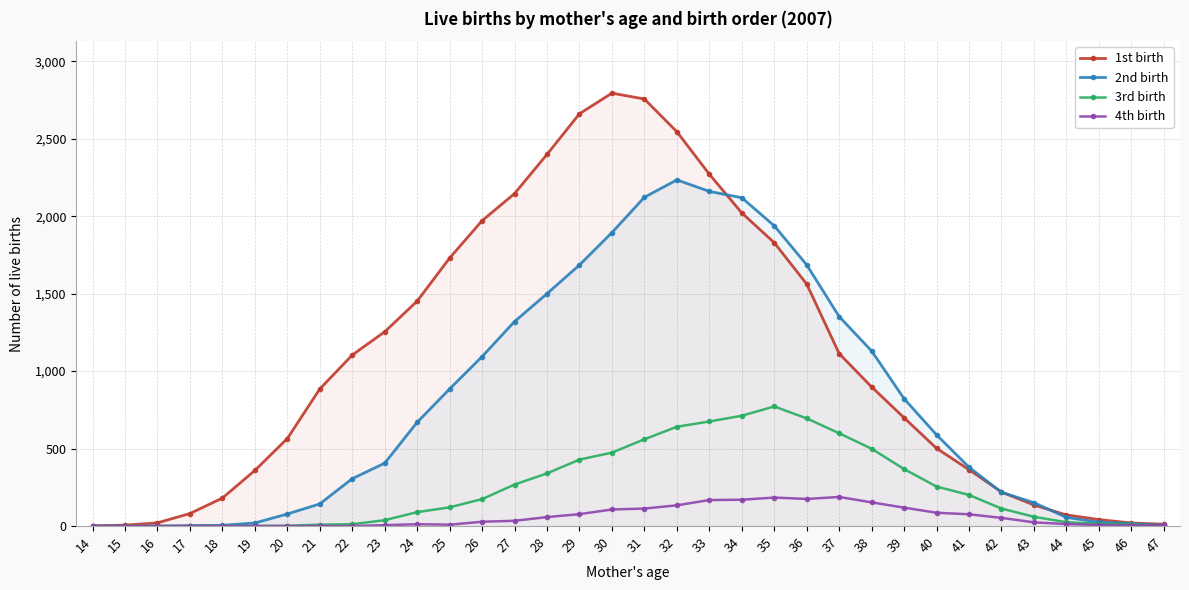

Reading right to left, extract all data points from this chart.

1st birth: 12	20	42	72	136	220	364	502	699	898	1113	1562	1829	2021	2271	2545	2756	2794	2661	2399	2146	1971	1730	1452	1254	1104	885	565	359	181	81	21	6	2
2nd birth: 5	16	25	56	151	218	380	589	822	1130	1352	1686	1938	2119	2160	2234	2122	1894	1685	1500	1320	1094	885	670	406	306	143	78	20	5	3	0	0	0
3rd birth: 3	11	15	25	60	113	201	255	368	499	599	695	772	712	675	641	560	474	429	340	268	174	121	90	38	12	9	2	1	0	0	0	0	0
4th birth: 5	5	7	13	24	53	76	86	119	153	188	175	184	170	168	134	113	107	77	58	34	28	9	12	6	0	1	0	0	0	0	0	0	0